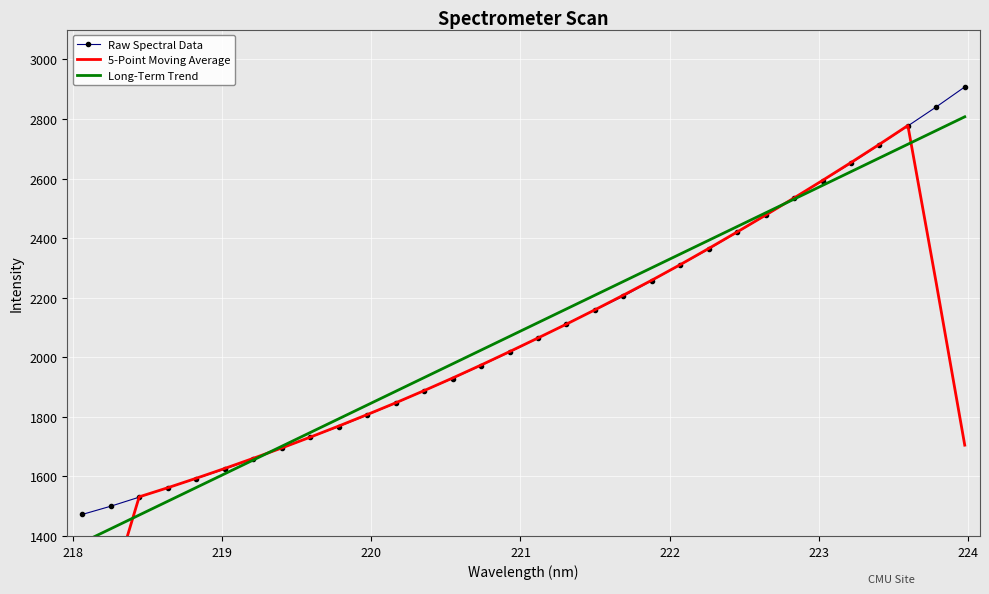

What is the lowest value of the Raw Spectral Data series?

1472.2